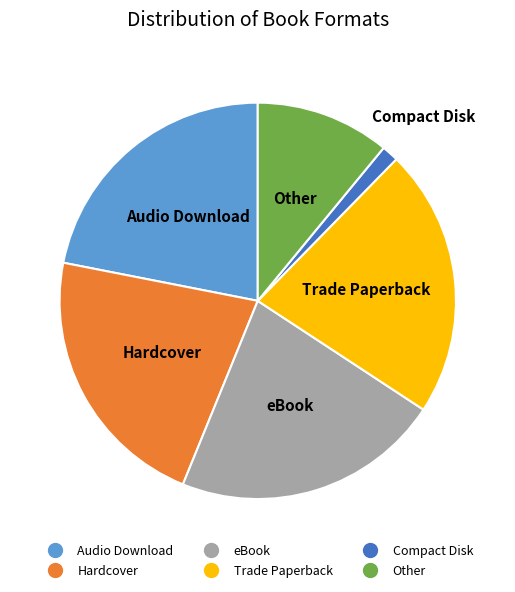

Does any single category account for the majority?

No